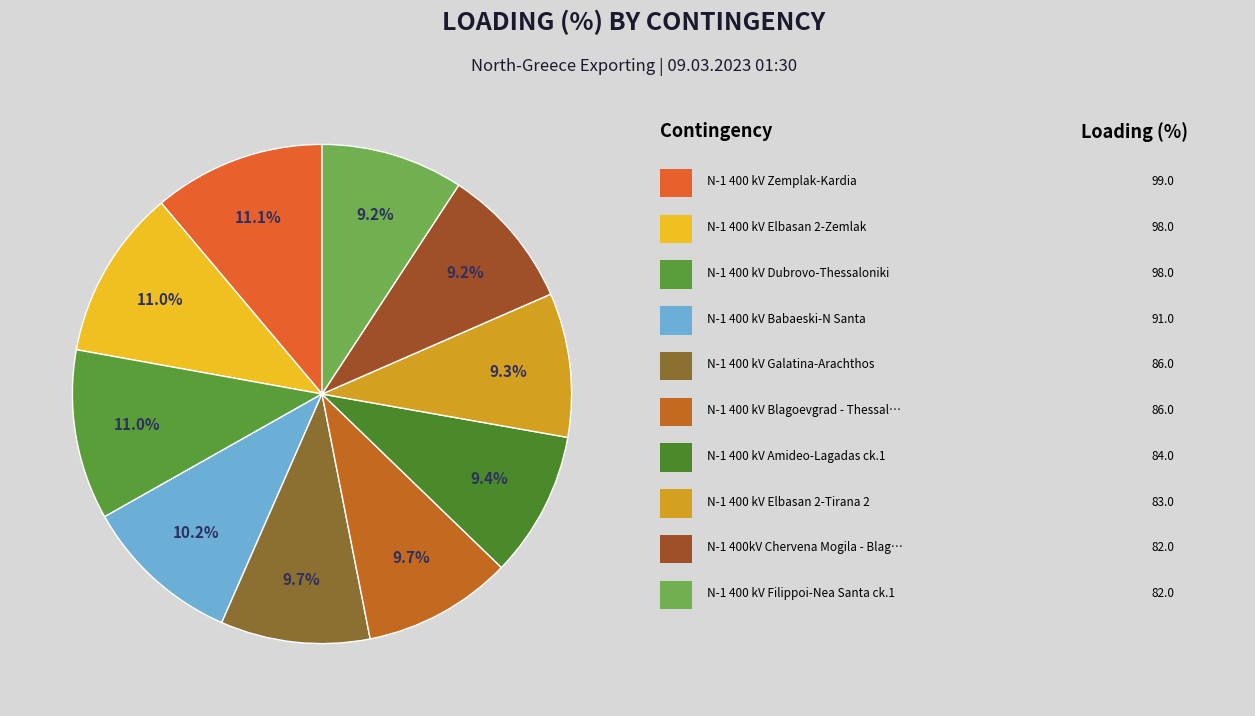

Which category has the biggest portion of the pie?

N-1 400 kV Zemplak-Kardia